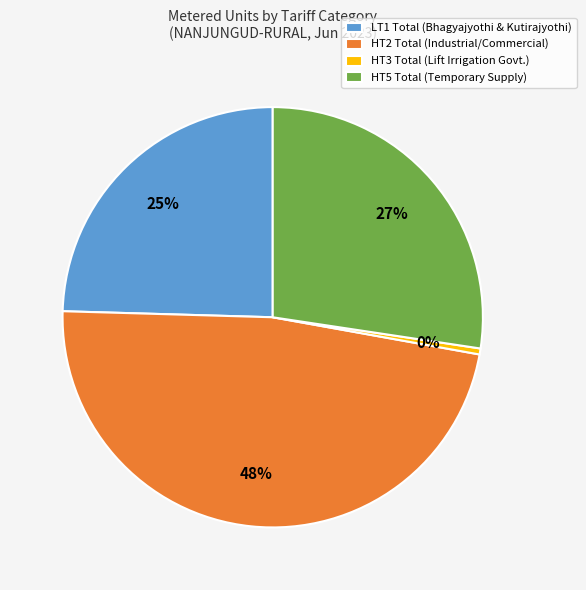

Is HT5 Total the majority of the pie?

No